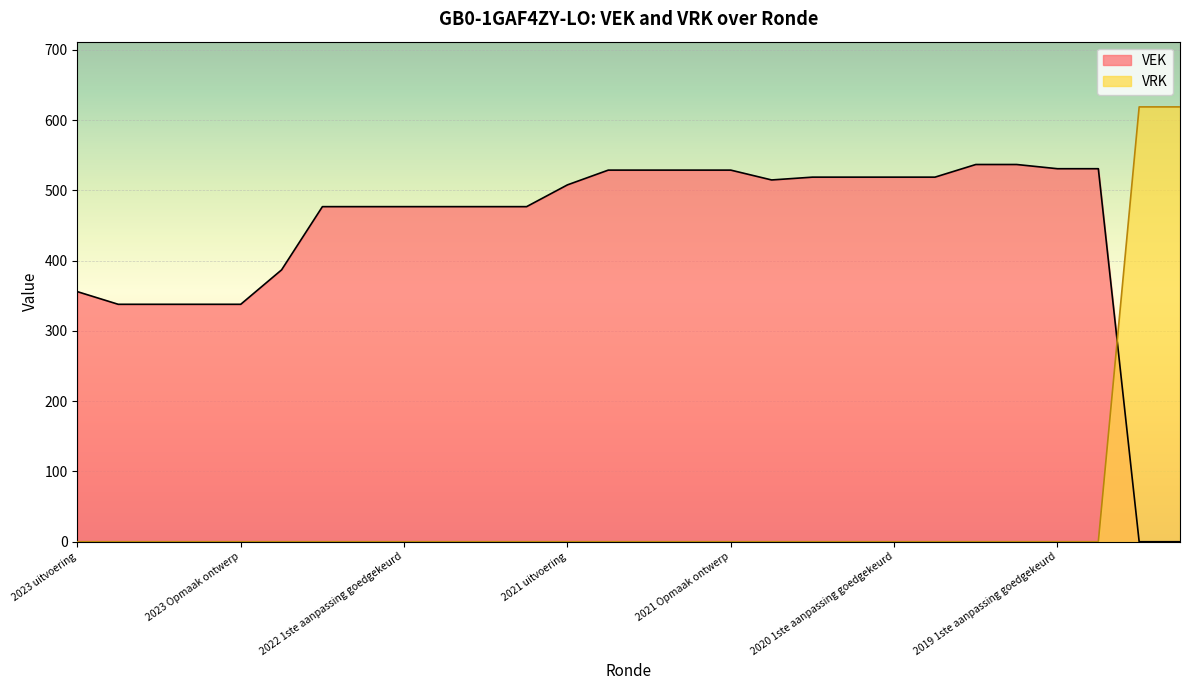

Is it true that VRK equals 0 at 2021 1ste aanpassing goedgekeurd?

True